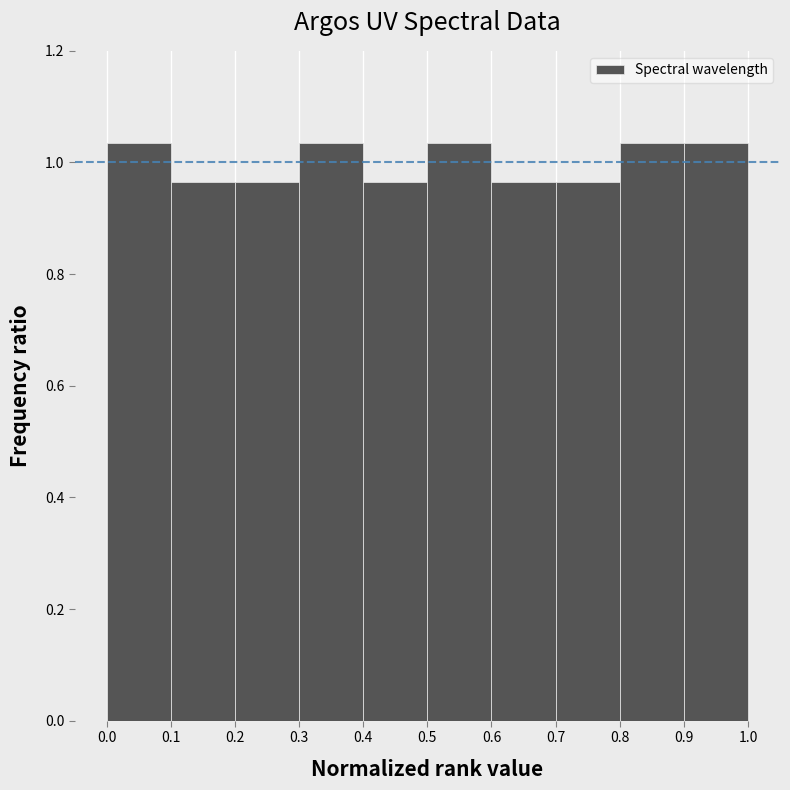

Reading left to right, list every bar in this chart as the range it spans on the x-axis followed by its height. The values are not printed on the chart, so give them approximately, as read against the axis.

0.0 to 0.1: 1.04
0.1 to 0.2: 0.96
0.2 to 0.3: 0.96
0.3 to 0.4: 1.04
0.4 to 0.5: 0.96
0.5 to 0.6: 1.04
0.6 to 0.7: 0.96
0.7 to 0.8: 0.96
0.8 to 0.9: 1.04
0.9 to 1.0: 1.04